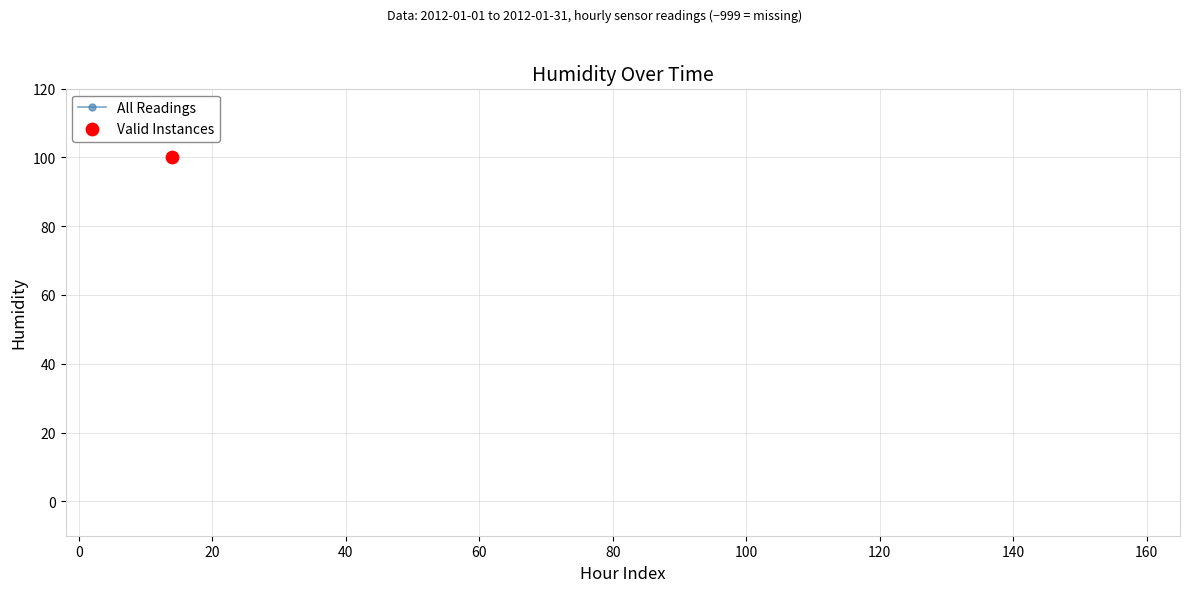

Approximately how many times larger is the value at 4 compared to 19?

1.0